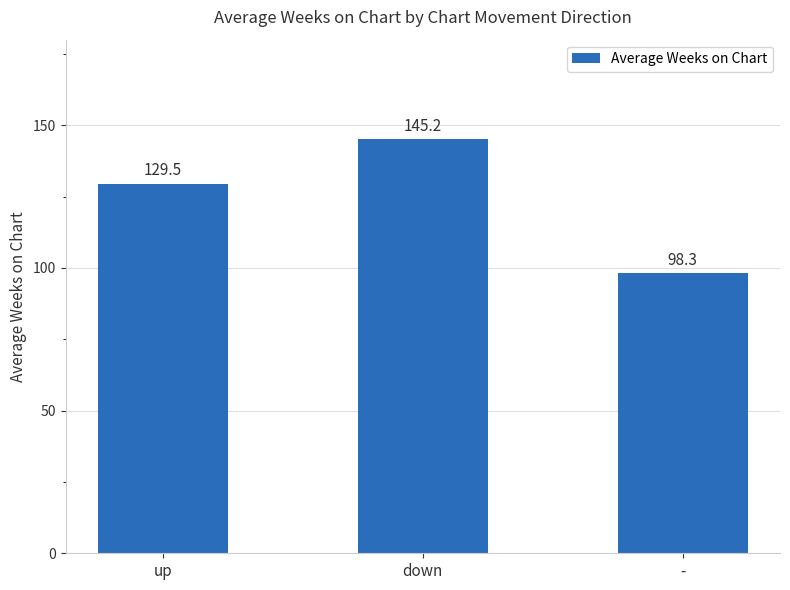

Rank the categories by value from lowest to highest.

-, up, down